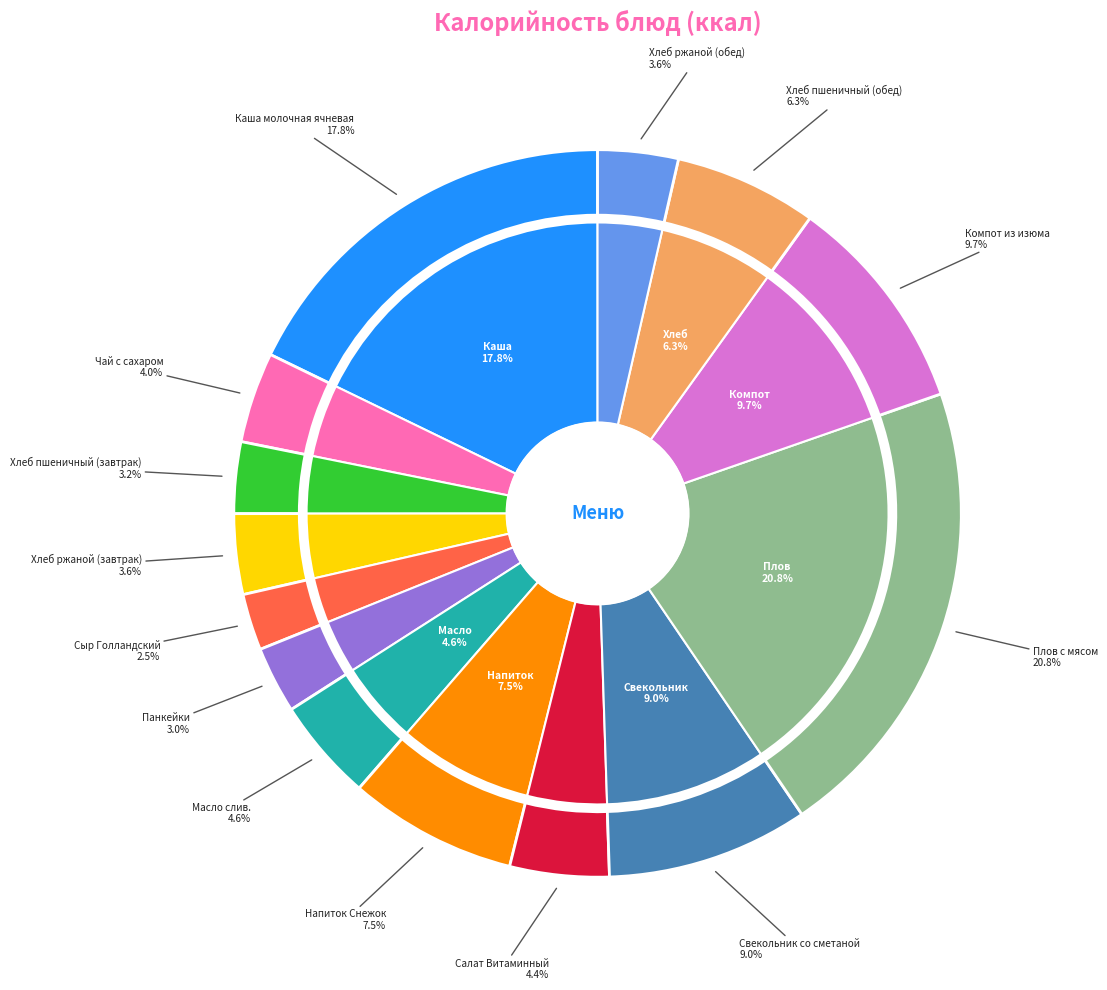

How many slices are in this pie chart?

14